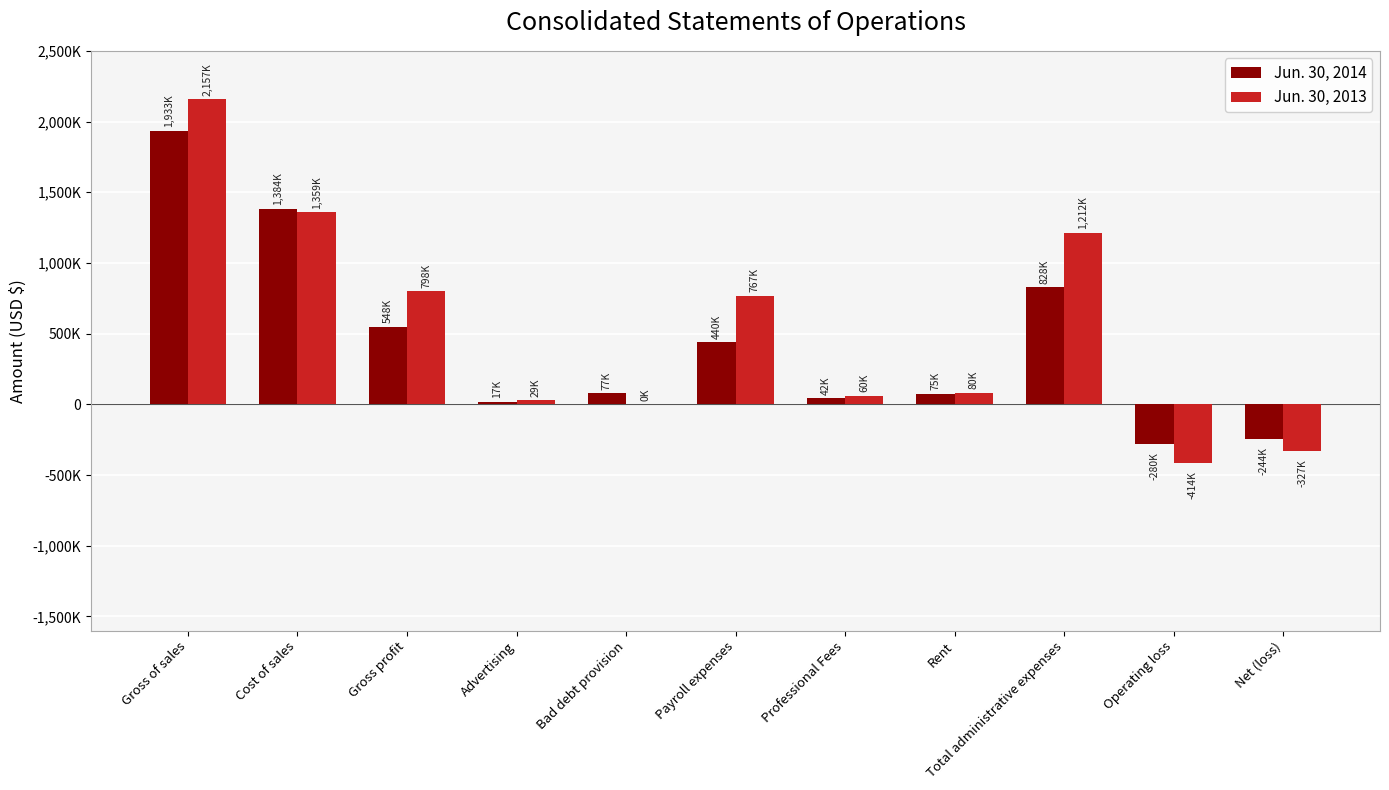

What is the approximate value of Jun. 30, 2013 at Bad debt provision, to the nearest 50?

100